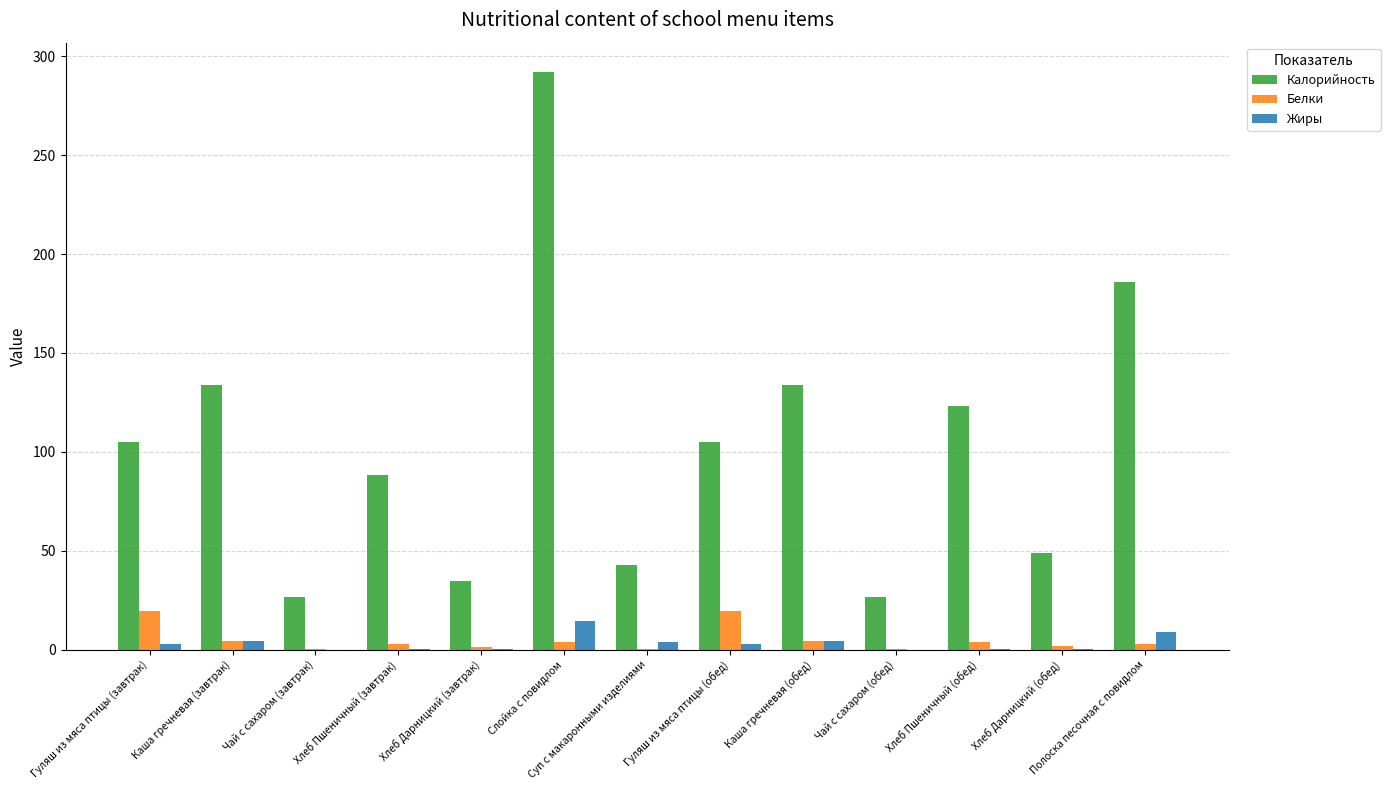

Is the value of Жиры at Гуляш из мяса птицы (обед) greater than the value of Калорийность at Чай с сахаром (обед)?

No